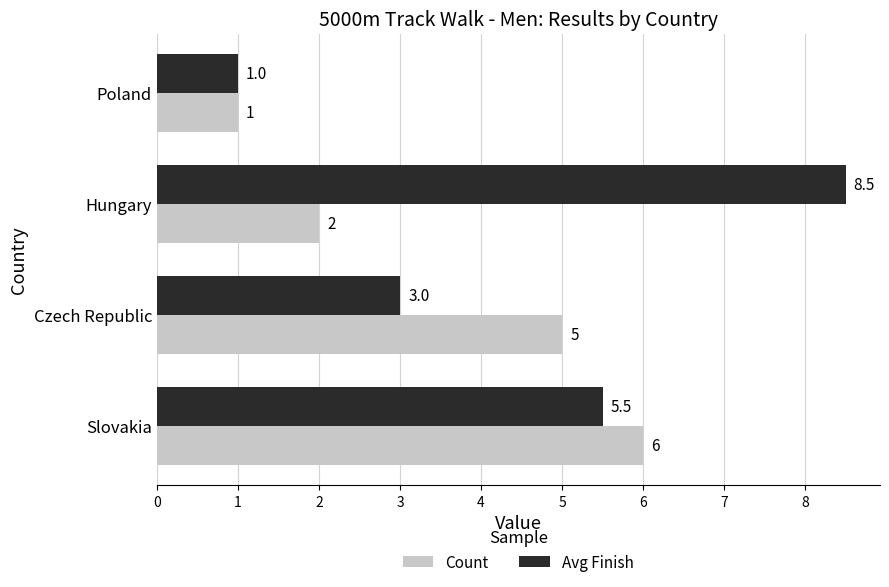

Count the Count values in the range 2 to 6.

3